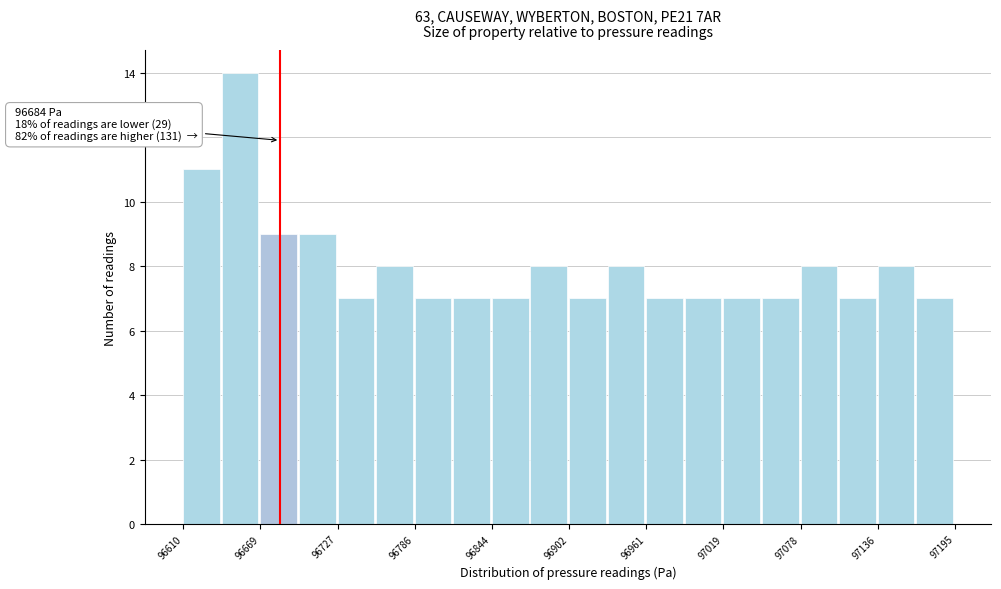

Read against the x-axis, roughly where is the centre of the tallest bar?

96650